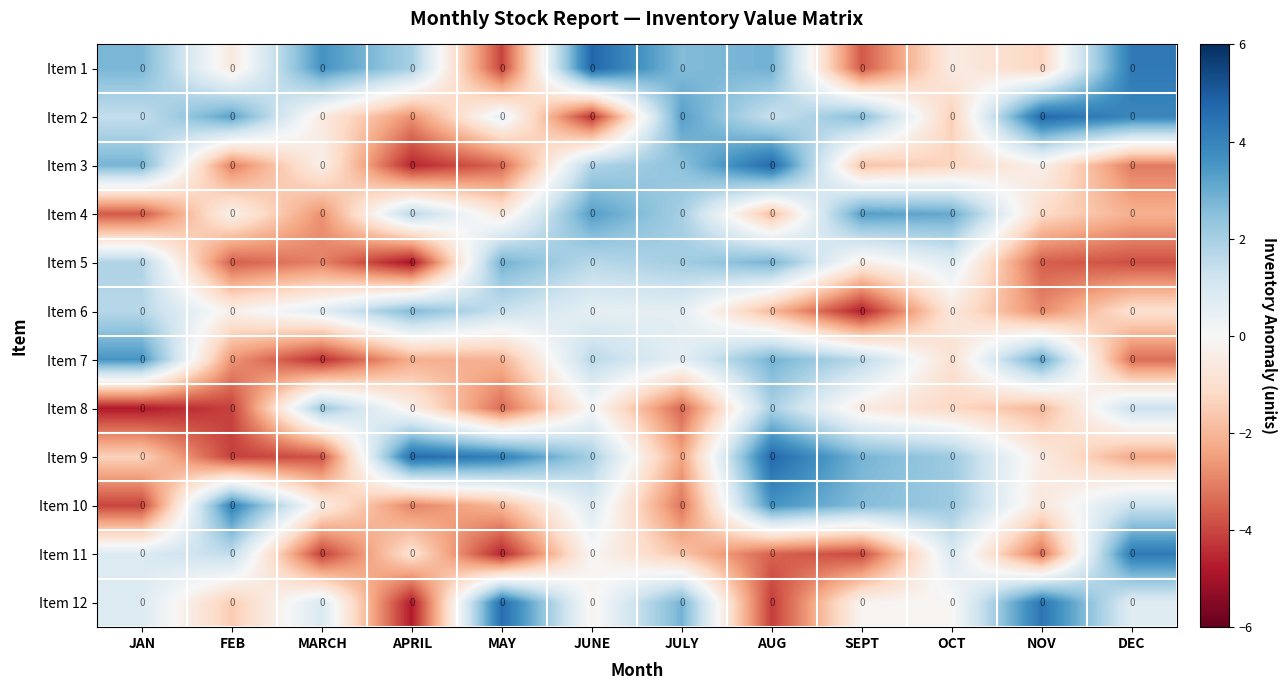

List the labels in order of Item 9 value, smallest first.

FEB, MARCH, JULY, DEC, JAN, NOV, JUNE, OCT, SEPT, MAY, APRIL, AUG